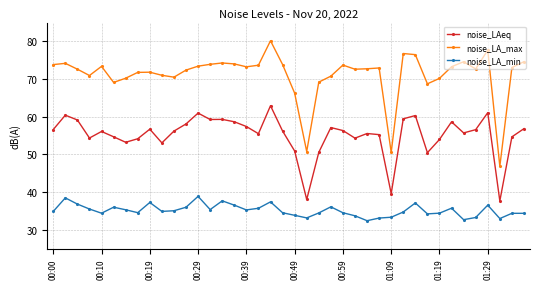

What is the value of the noise_LA_min point at the 20th from the left?

34.5